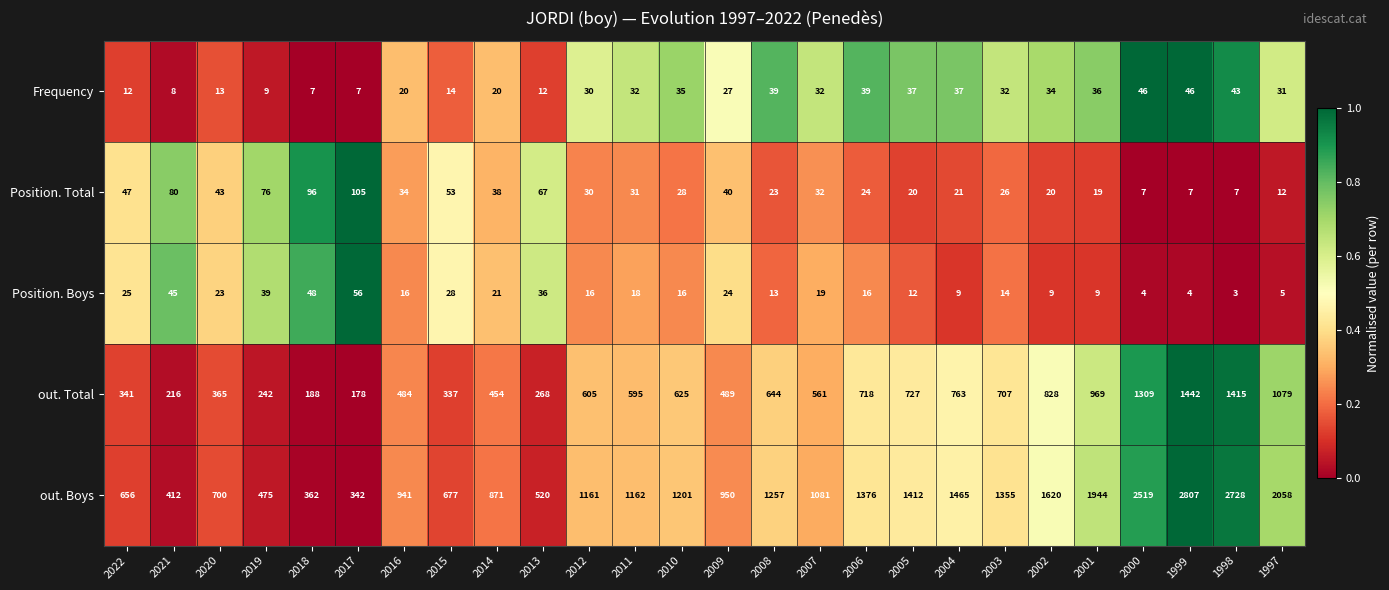

At which category is the sum across all series the highest?

1999